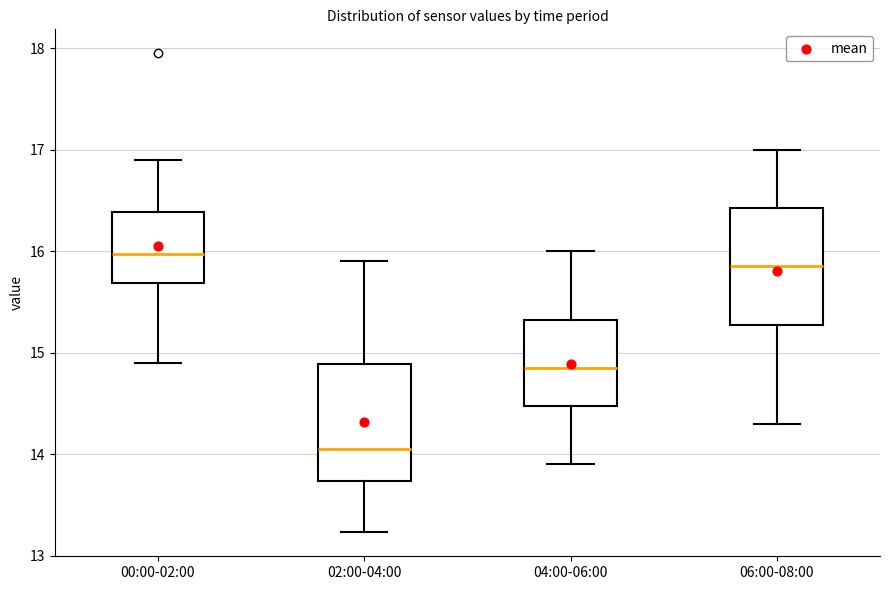

Reading left to right, read every box against the y-axis: the position of its median line, the range the box covers, and the ends of its whiskers. The values are not printed on the chart, so give them approximately, as read against the axis.

00:00-02:00: median 16.0, box 15.7 to 16.4, whiskers 14.9 to 16.9
02:00-04:00: median 14.1, box 13.7 to 14.9, whiskers 13.2 to 15.9
04:00-06:00: median 14.9, box 14.5 to 15.3, whiskers 13.9 to 16.0
06:00-08:00: median 15.9, box 15.3 to 16.4, whiskers 14.3 to 17.0